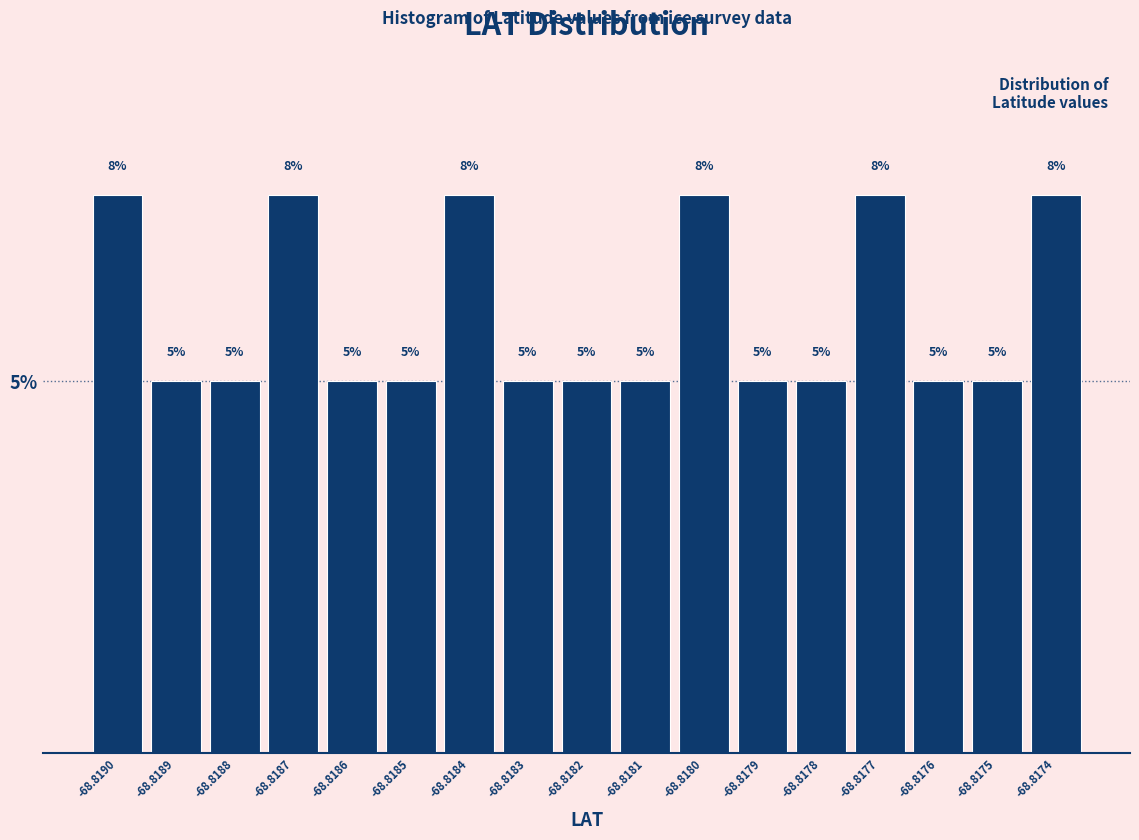

The chart shows a value of 5.0 at -68.8176. True or false?

True